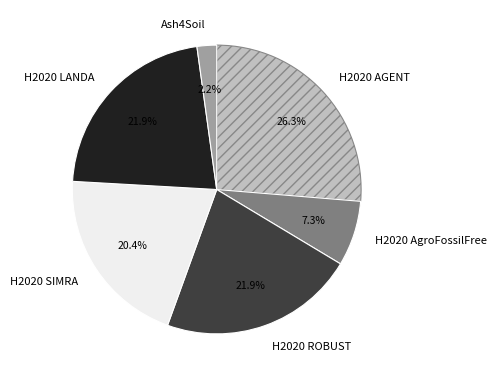

What is the ratio of the value at H2020 LANDA to the value at H2020 AgroFossilFree?

3.0